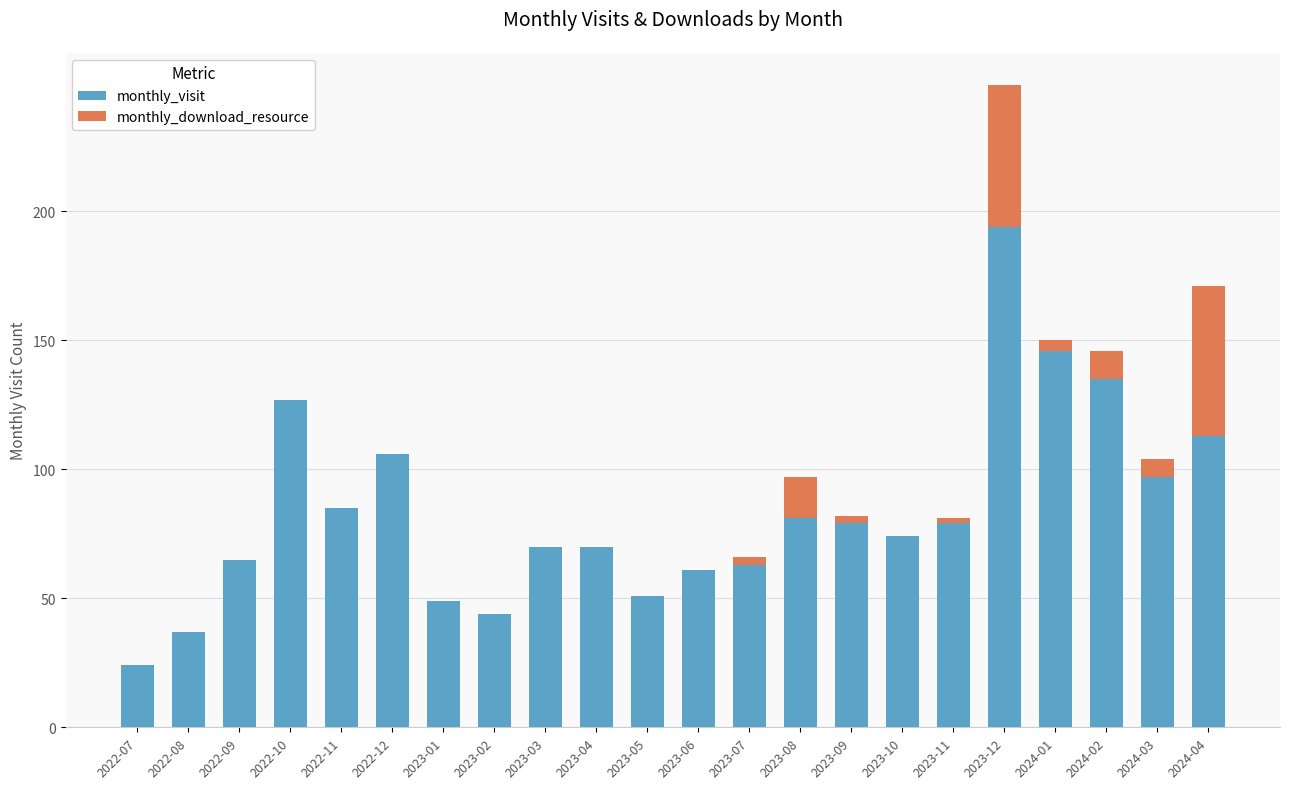

Is it true that monthly_visit equals 32 at 2023-07?

False